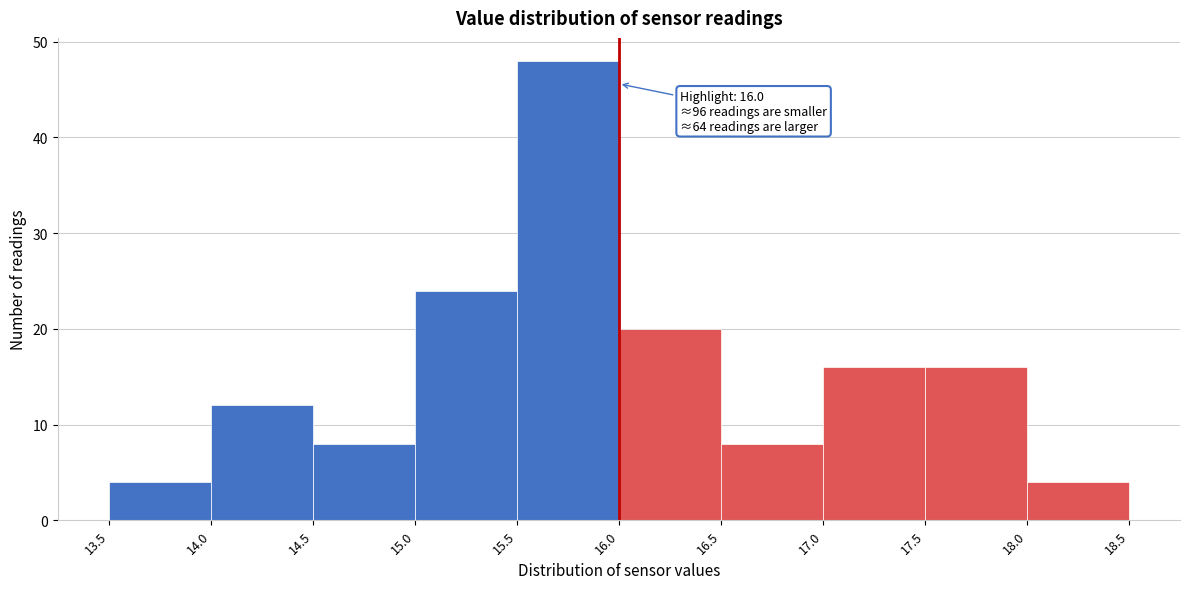

Over which range of the x-axis is the bar tallest?

15.5 to 16.0